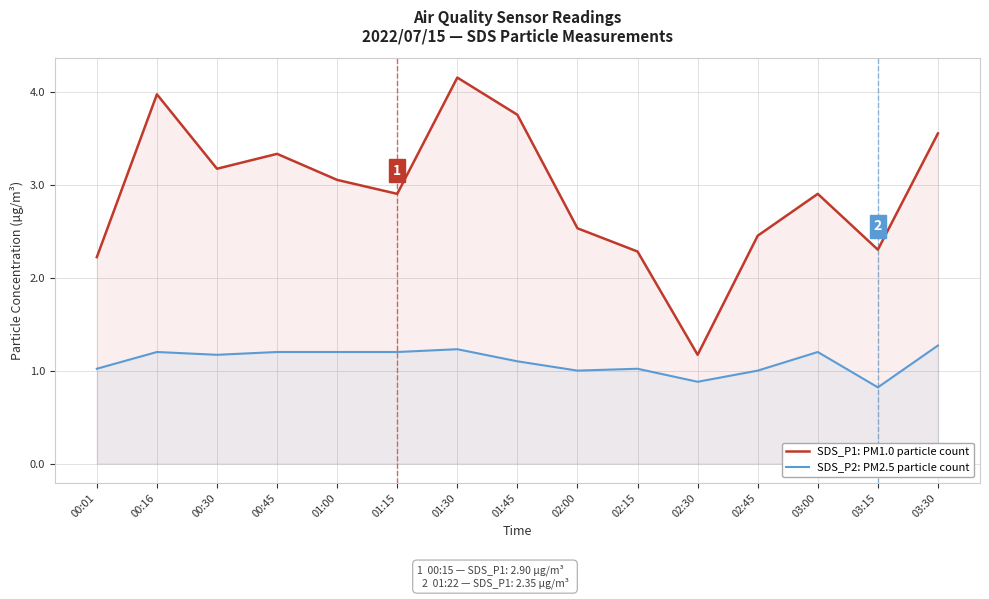

Reading right to left, extract all data points from this chart.

SDS_P1: PM1.0 particle count: 03:30=3.5	03:15=2.3	03:00=2.9	02:45=2.5	02:30=1.2	02:15=2.3	02:00=2.5	01:45=3.8	01:30=4.2	01:15=2.9	01:00=3.0	00:45=3.3	00:30=3.2	00:16=4.0	00:01=2.2
SDS_P2: PM2.5 particle count: 03:30=1.3	03:15=0.8	03:00=1.2	02:45=1.0	02:30=0.9	02:15=1.0	02:00=1.0	01:45=1.1	01:30=1.2	01:15=1.2	01:00=1.2	00:45=1.2	00:30=1.2	00:16=1.2	00:01=1.0